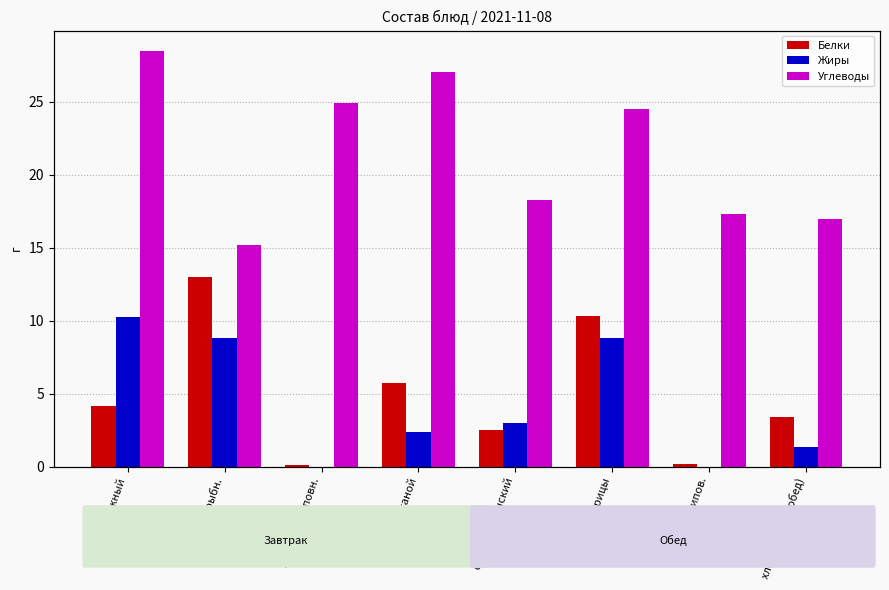

The value of Углеводы at напиток шиповн. is 40.4. True or false?

False